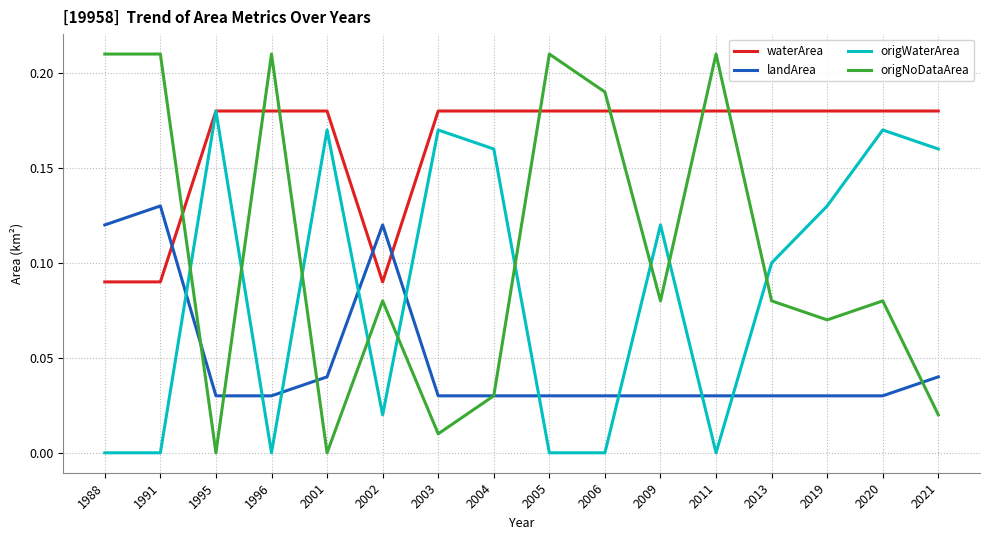

Which series has the largest range (max minus min)?

origNoDataArea